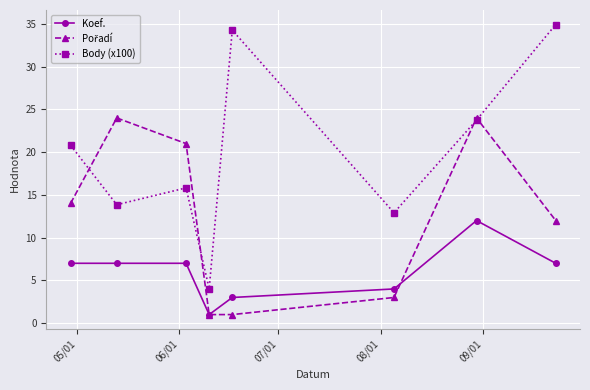

Does the chart have visible grid lines?

Yes